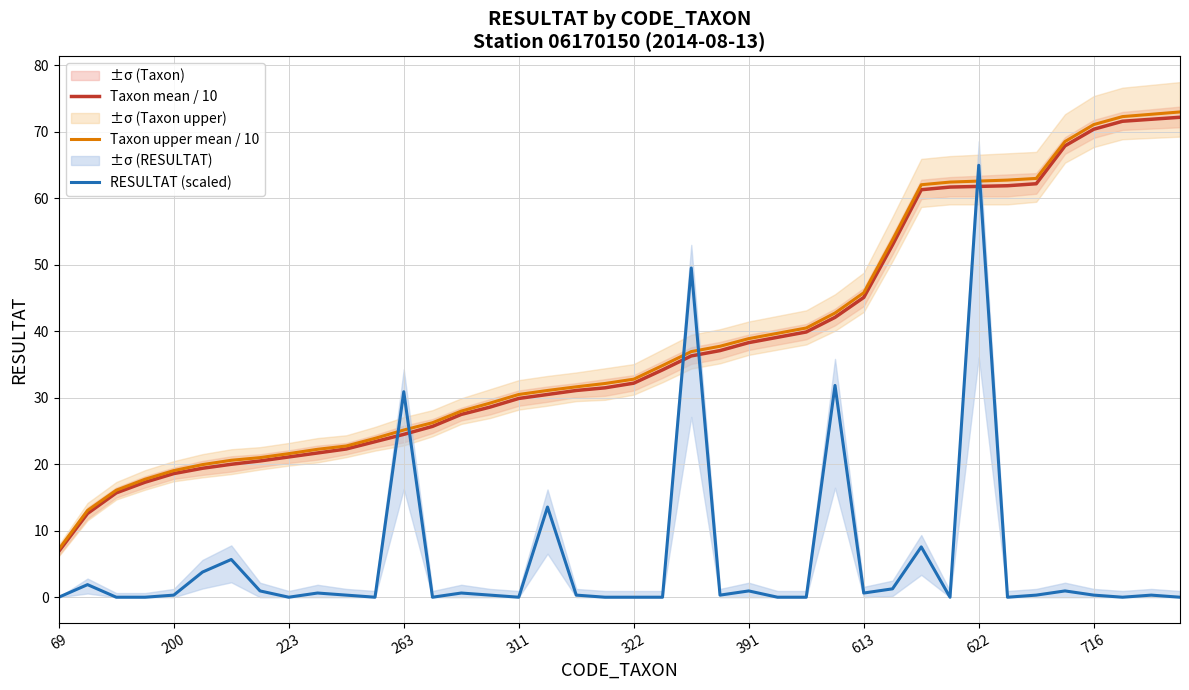

After their last crossing, which series has the higher values: RESULTAT (scaled) or Taxon mean / 10?

Taxon mean / 10